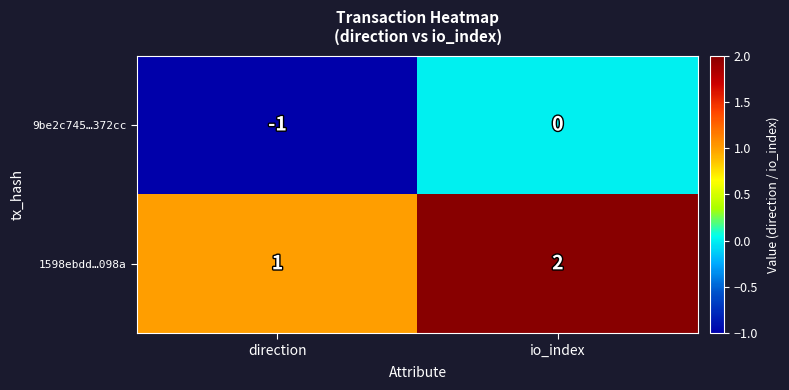

Which series has the largest total across all categories?

1598ebdd…098a